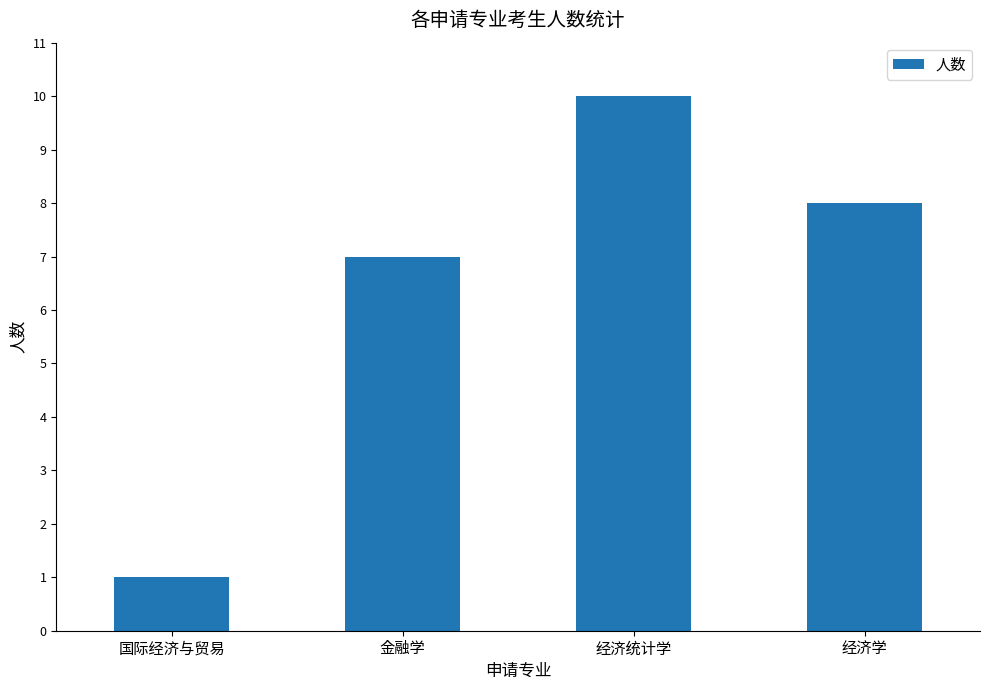

Reading right to left, list all the values displayed in this chart.

经济学=8	经济统计学=10	金融学=7	国际经济与贸易=1